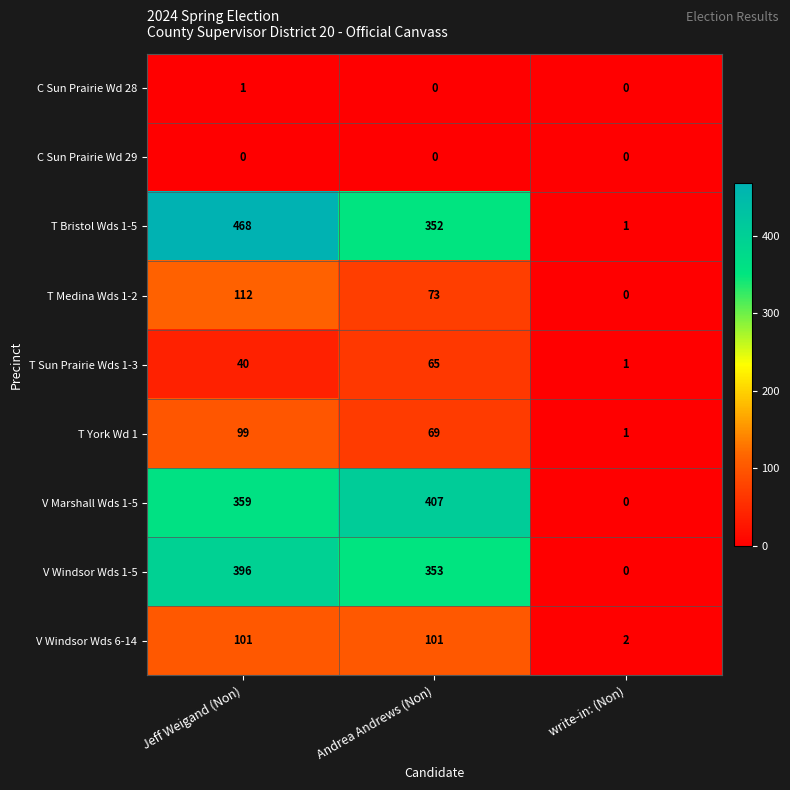

Reading left to right, extract all data points from this chart.

C Sun Prairie Wd 28: Jeff Weigand (Non)=1	Andrea Andrews (Non)=0	write-in: (Non)=0
C Sun Prairie Wd 29: Jeff Weigand (Non)=0	Andrea Andrews (Non)=0	write-in: (Non)=0
T Bristol Wds 1-5: Jeff Weigand (Non)=468	Andrea Andrews (Non)=352	write-in: (Non)=1
T Medina Wds 1-2: Jeff Weigand (Non)=112	Andrea Andrews (Non)=73	write-in: (Non)=0
T Sun Prairie Wds 1-3: Jeff Weigand (Non)=40	Andrea Andrews (Non)=65	write-in: (Non)=1
T York Wd 1: Jeff Weigand (Non)=99	Andrea Andrews (Non)=69	write-in: (Non)=1
V Marshall Wds 1-5: Jeff Weigand (Non)=359	Andrea Andrews (Non)=407	write-in: (Non)=0
V Windsor Wds 1-5: Jeff Weigand (Non)=396	Andrea Andrews (Non)=353	write-in: (Non)=0
V Windsor Wds 6-14: Jeff Weigand (Non)=101	Andrea Andrews (Non)=101	write-in: (Non)=2